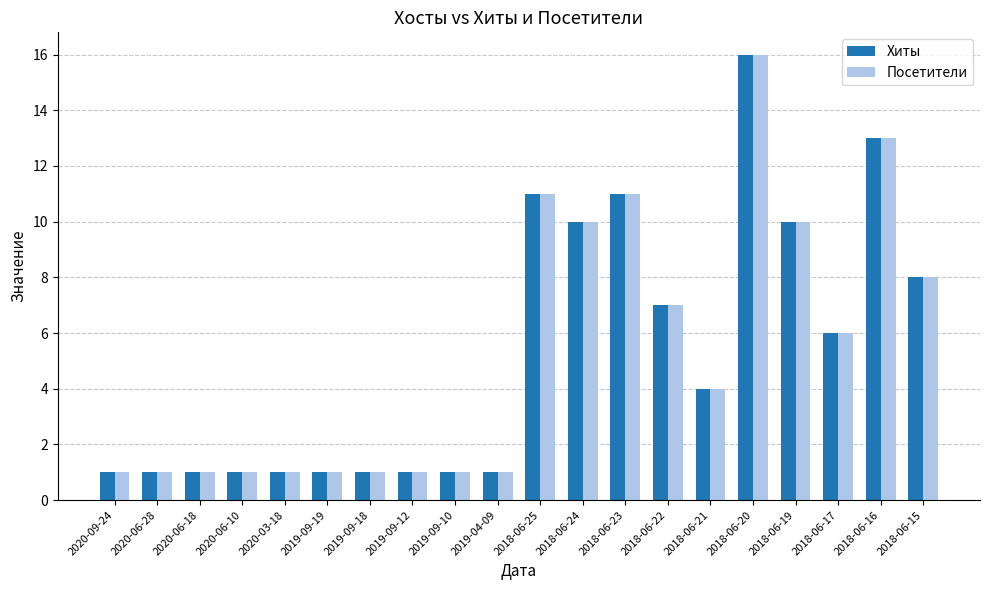

At how many categories does at least one series exceed 12?

2